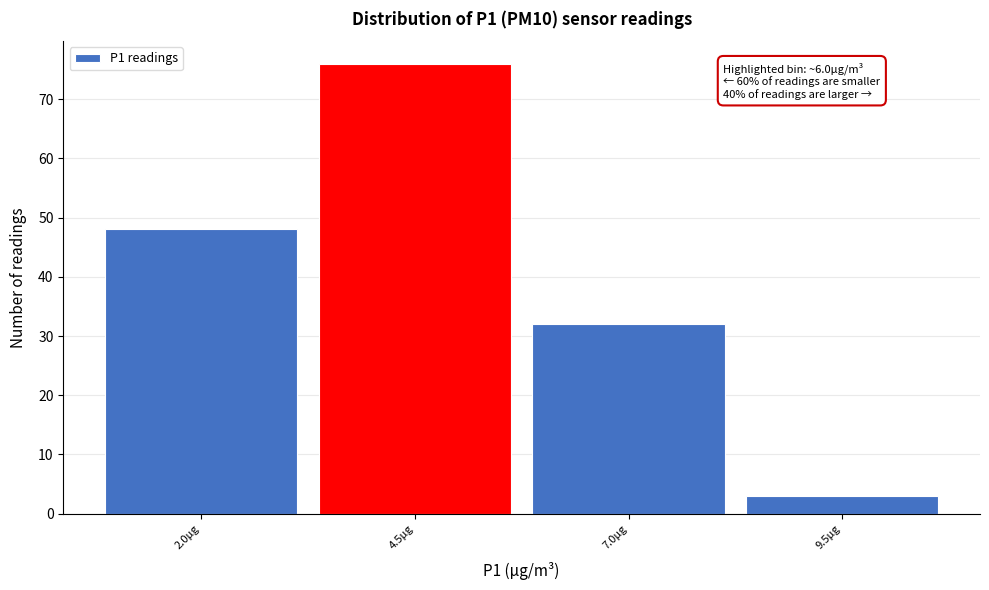

Reading right to left, what are all the values shown in this chart?

9.5µg=3	7.0µg=32	4.5µg=76	2.0µg=48